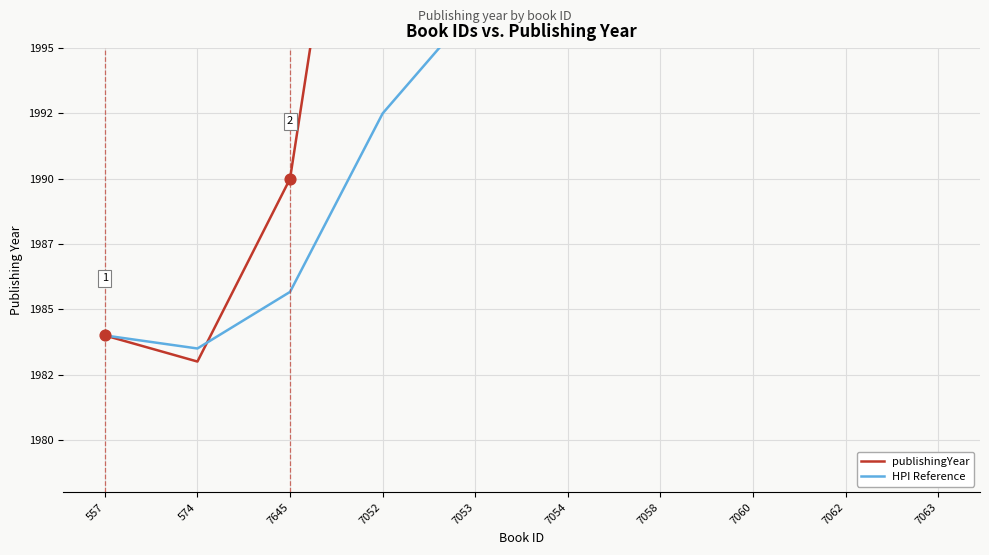

At how many categories does at least one series exceed 2012?

7